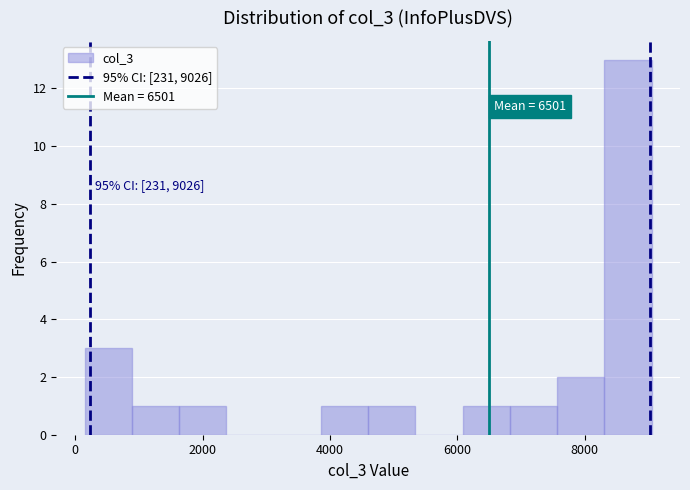

Around what value on the x-axis is the tallest bar? Give the approximate position of its centre, as read against the axis.

8600